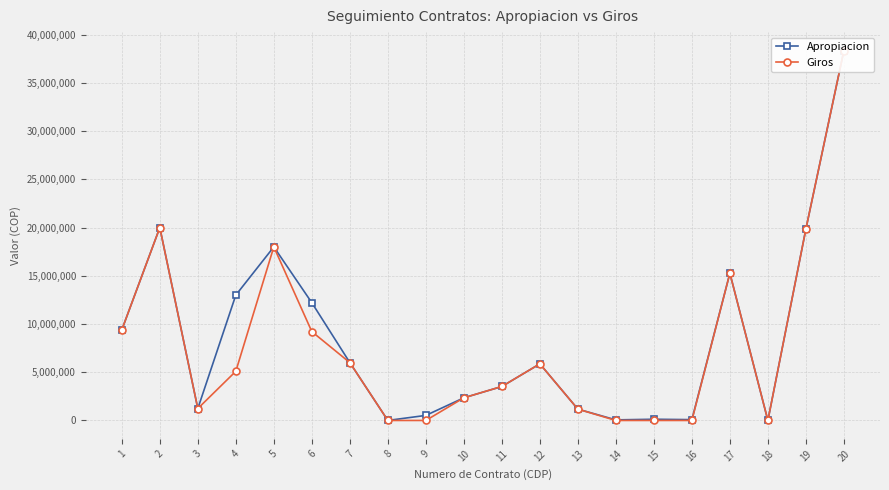

Reading left to right, list all the values displayed in this chart.

Apropiacion: 1=9392018	2=20000000	3=1233831	4=13000000	5=18000000	6=12208951	7=6000034	8=2695	9=524060	10=2348200	11=3522300	12=5870500	13=1174100	14=60032	15=125712	16=85042	17=15270000	18=4	19=19848840	20=38353071
Giros: 1=9392018	2=19999829	3=1233831	4=5099689	5=18000000	6=9214289	7=6000034	8=0	9=0	10=2348200	11=3522300	12=5870500	13=1174100	14=0	15=0	16=0	17=15270000	18=0	19=19848840	20=38353071